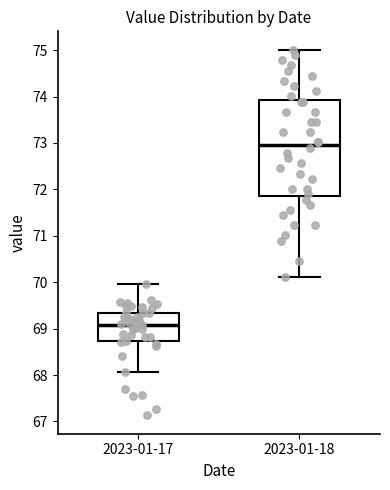

Reading left to right, transcribe this box plot: for each box, give where its median line is, the range the box spans, and where its two whiskers end, as read against the y-axis. The values are not printed on the chart, so give them approximately, as read against the axis.

2023-01-17: median 69.1, box 68.7 to 69.3, whiskers 68.1 to 70.0
2023-01-18: median 73.0, box 71.9 to 73.9, whiskers 70.1 to 75.0